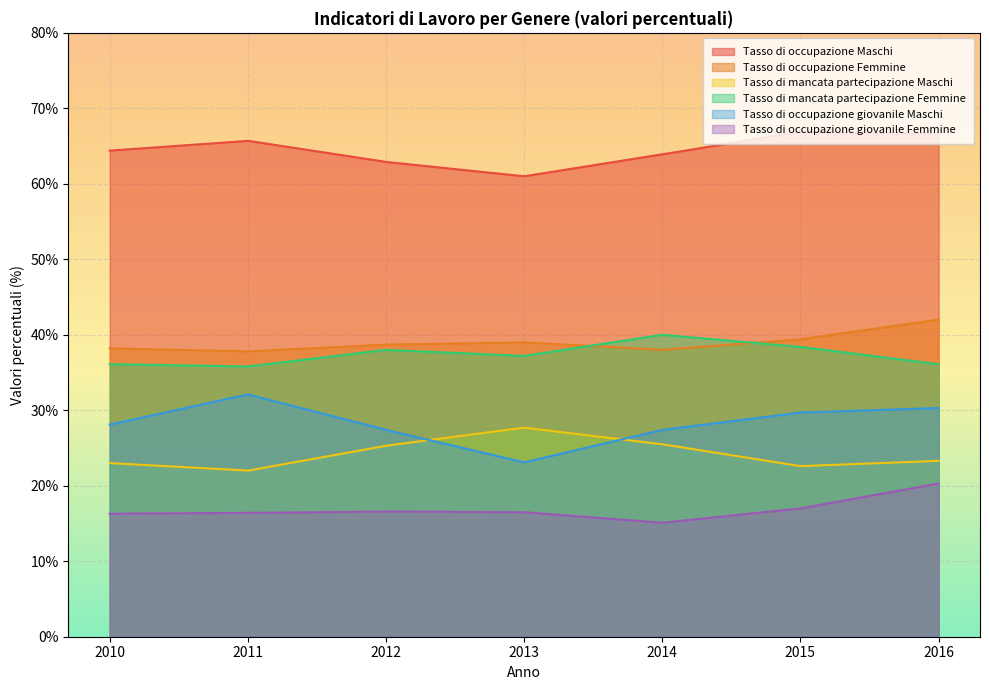

Between 2011 and 2014, which is larger?

2011